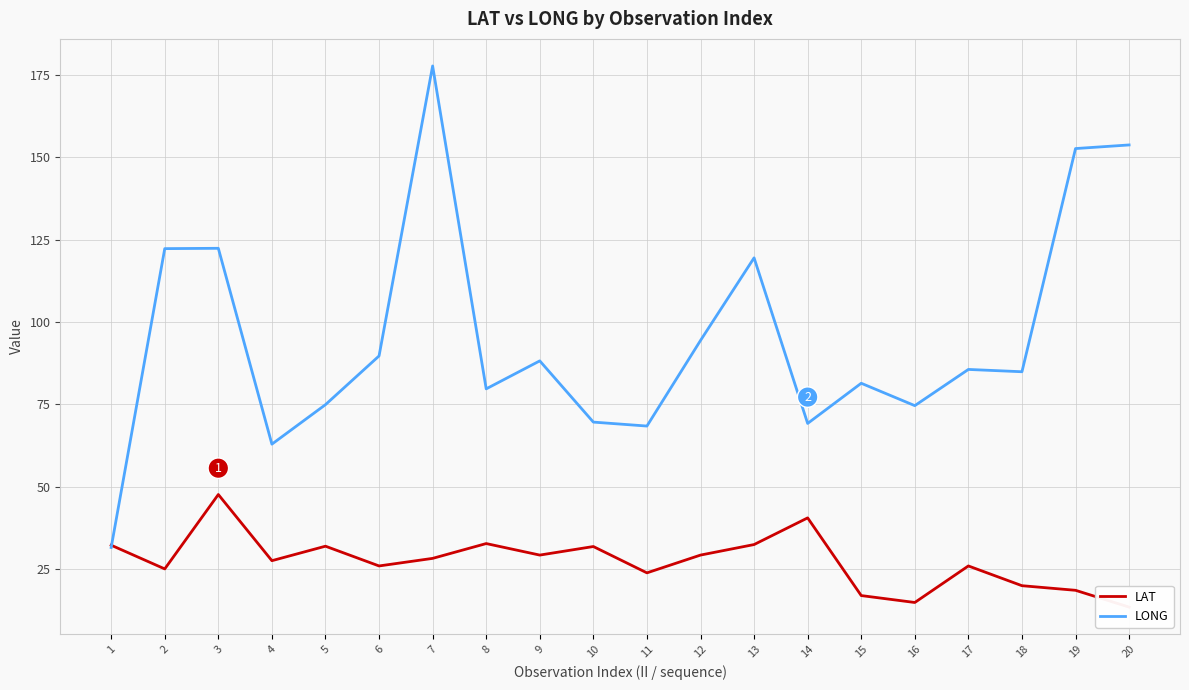

Between which two adjacent categories do LONG and LAT first intersect?

1 and 2